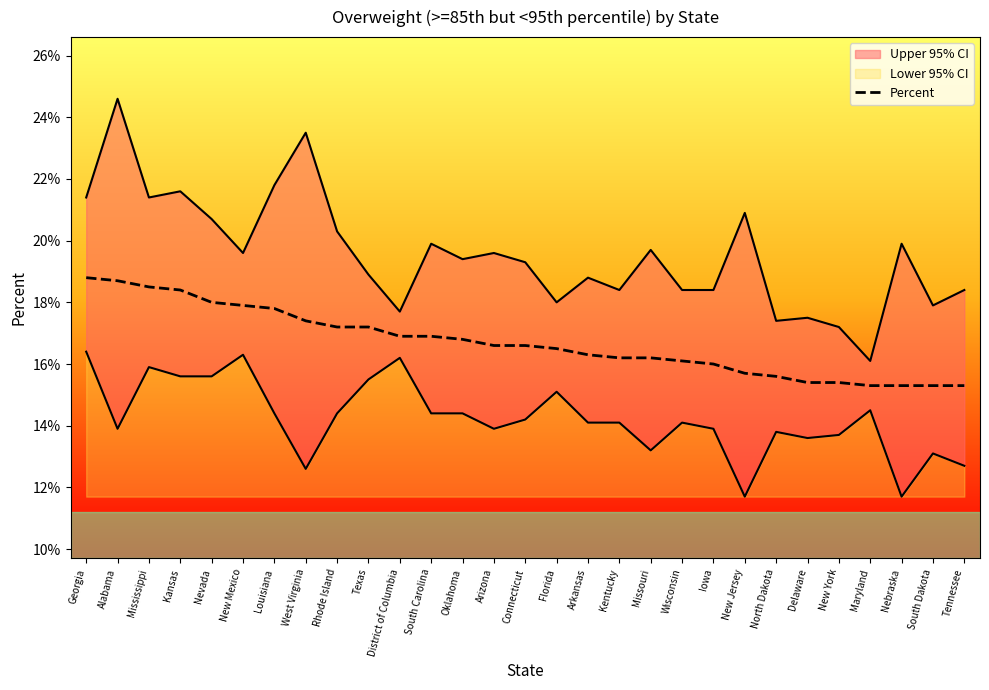

What is the value of the 6th point from the left?

17.9